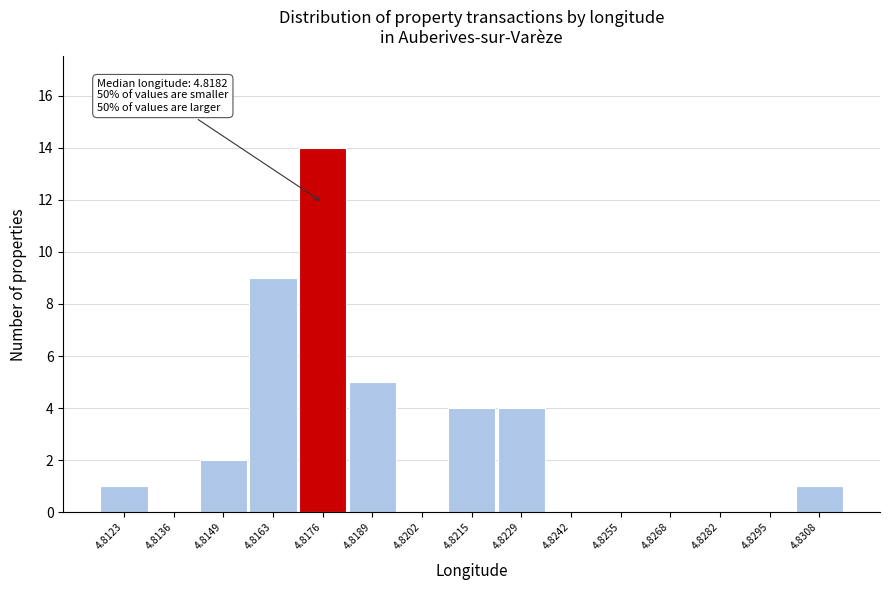

Reading right to left, list all the values displayed in this chart.

4.8308=1	4.8295=0	4.8282=0	4.8268=0	4.8255=0	4.8242=0	4.8229=4	4.8215=4	4.8202=0	4.8189=5	4.8176=14	4.8163=9	4.8149=2	4.8136=0	4.8123=1